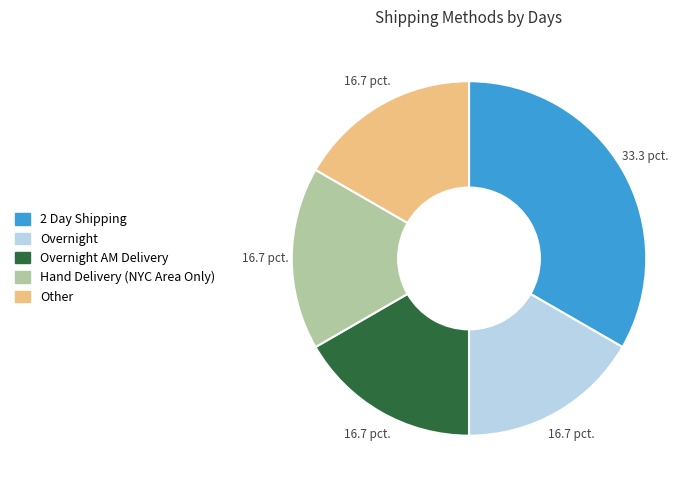

Which slice is the largest?

2 Day Shipping